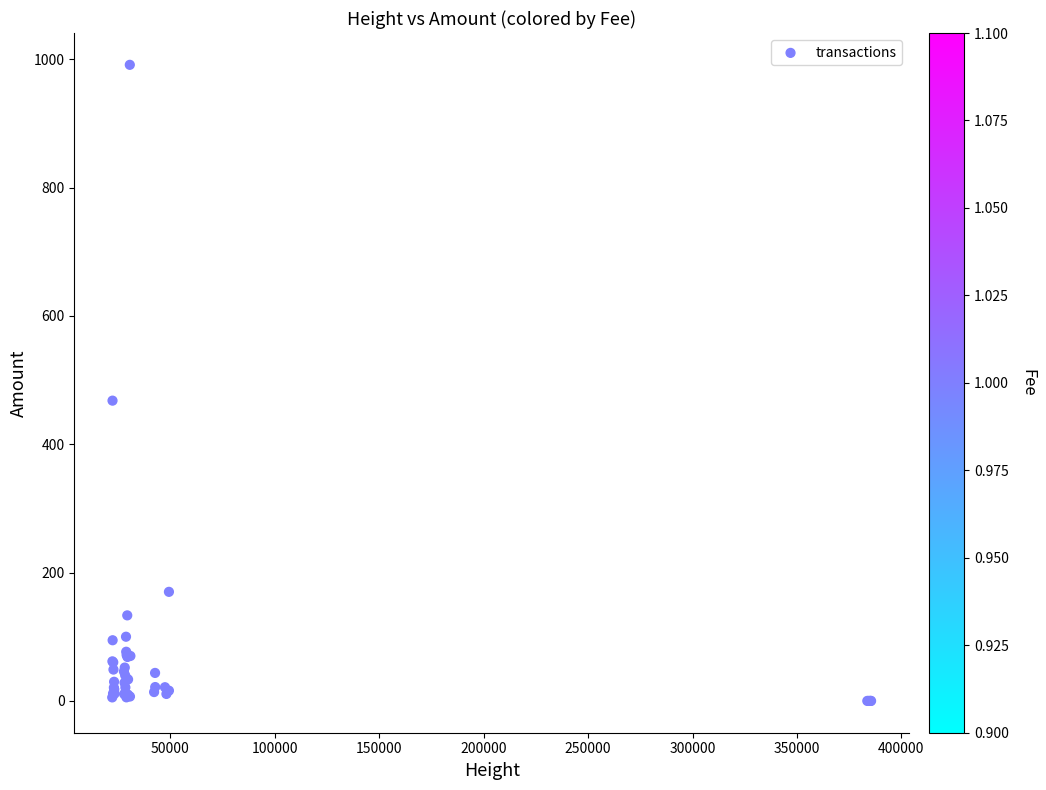

What Y value in the scatter plot is closest to 495?

468.0